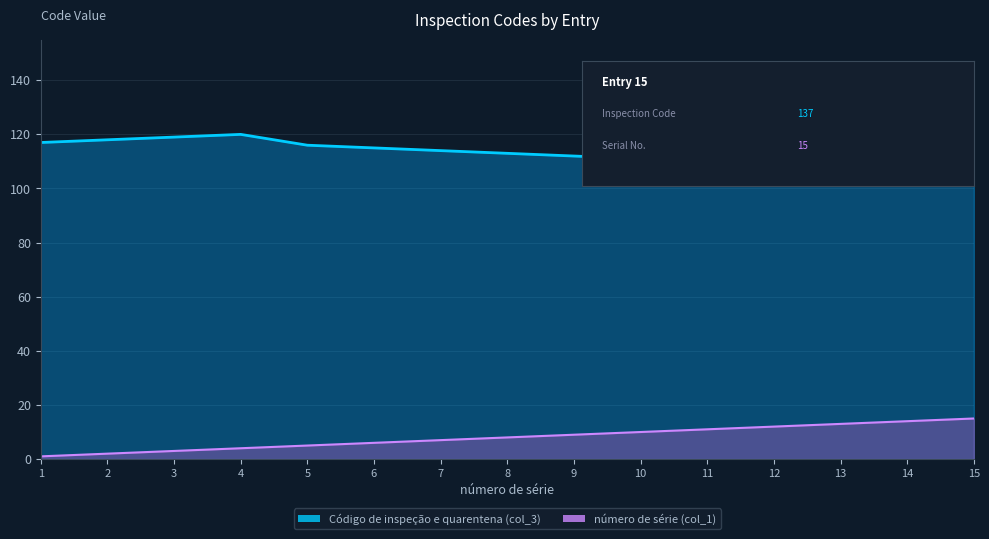

How many values in the número de série (col_1) series exceed 8?

7